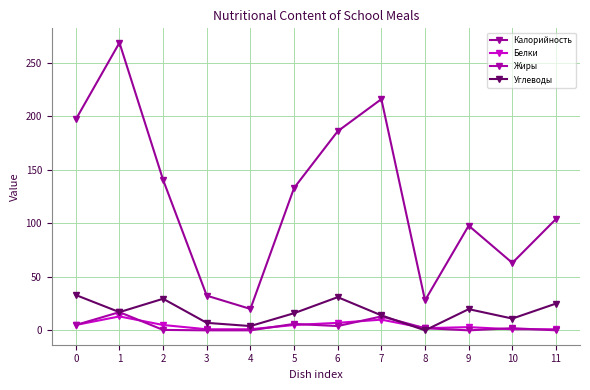

How many positive values does the Углеводы series have?

11